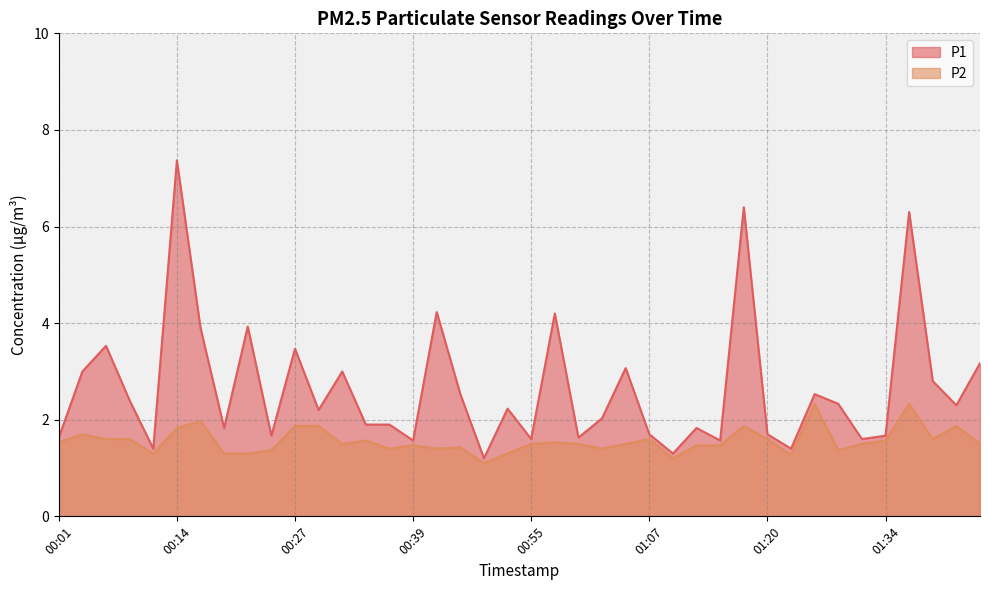

What is the maximum value shown in the chart?

7.4